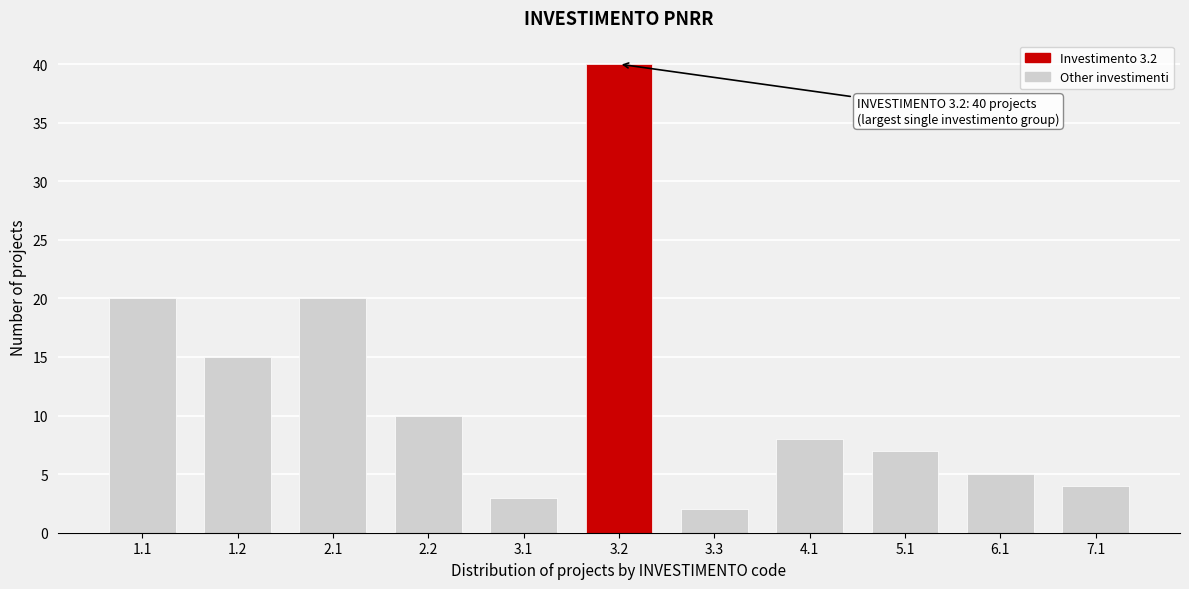

Reading right to left, transcribe all the data shown in this chart.

4	5	7	8	2	40	3	10	20	15	20